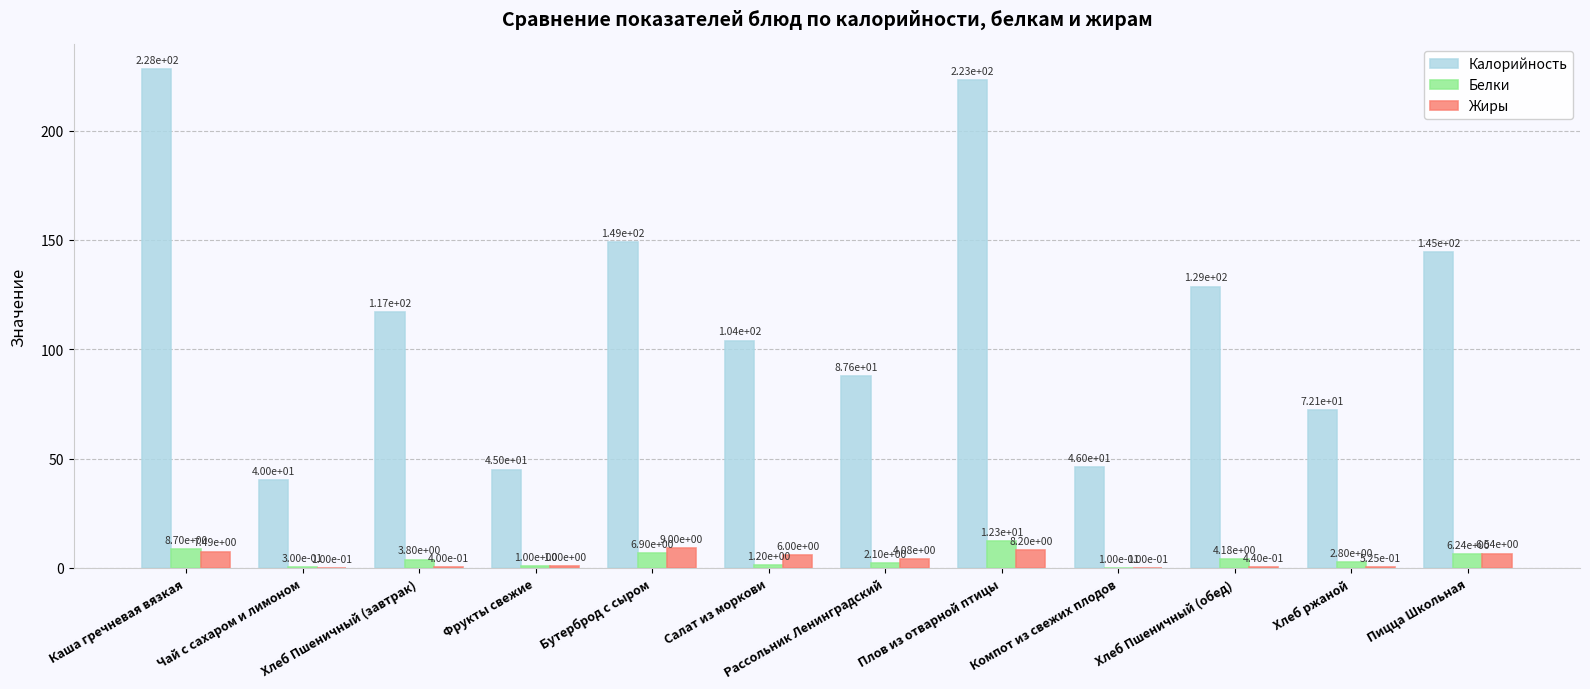

Are the bars grouped side by side (vs. stacked)?

Yes